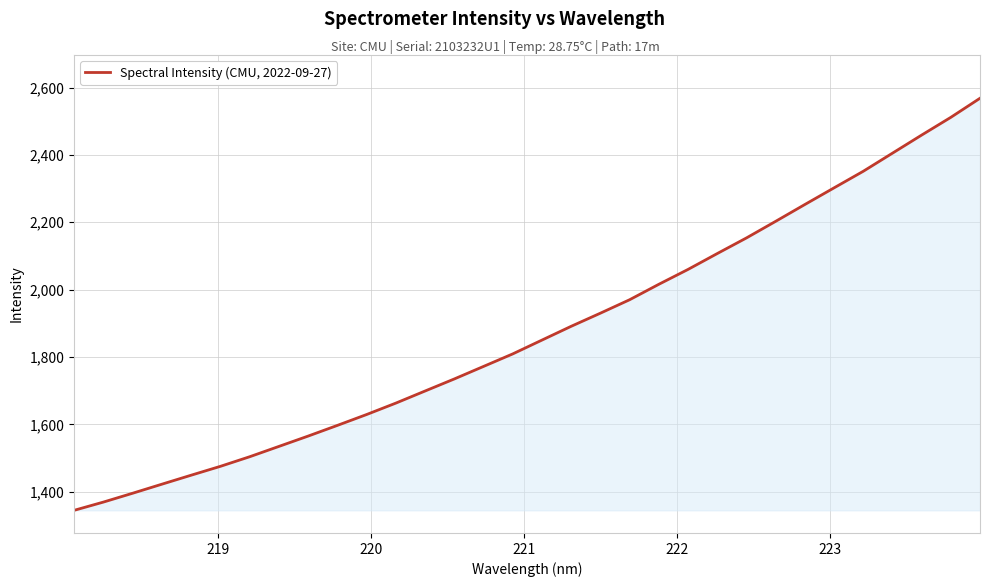

What is the difference between the maximum and minimum values?

1223.2